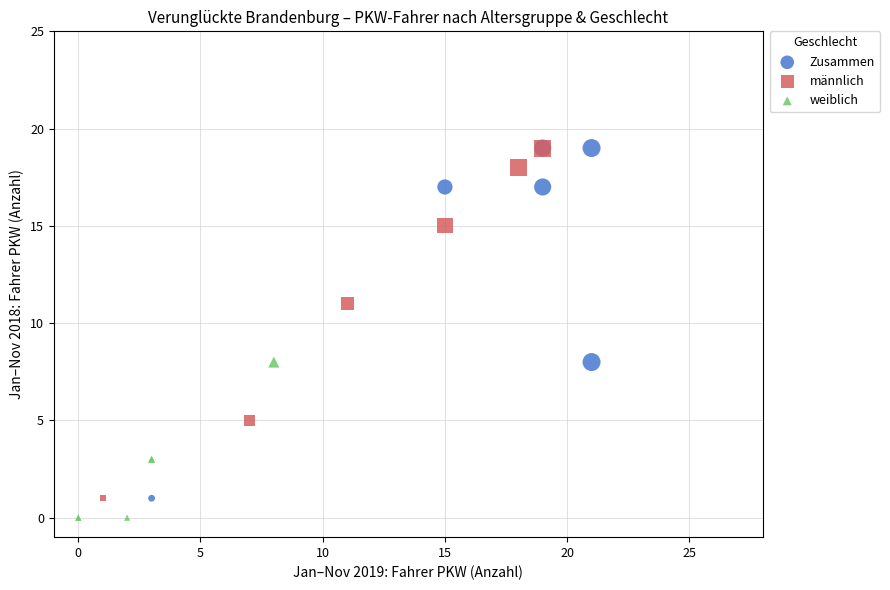

What are all the series names shown in the legend?

Zusammen, männlich, weiblich